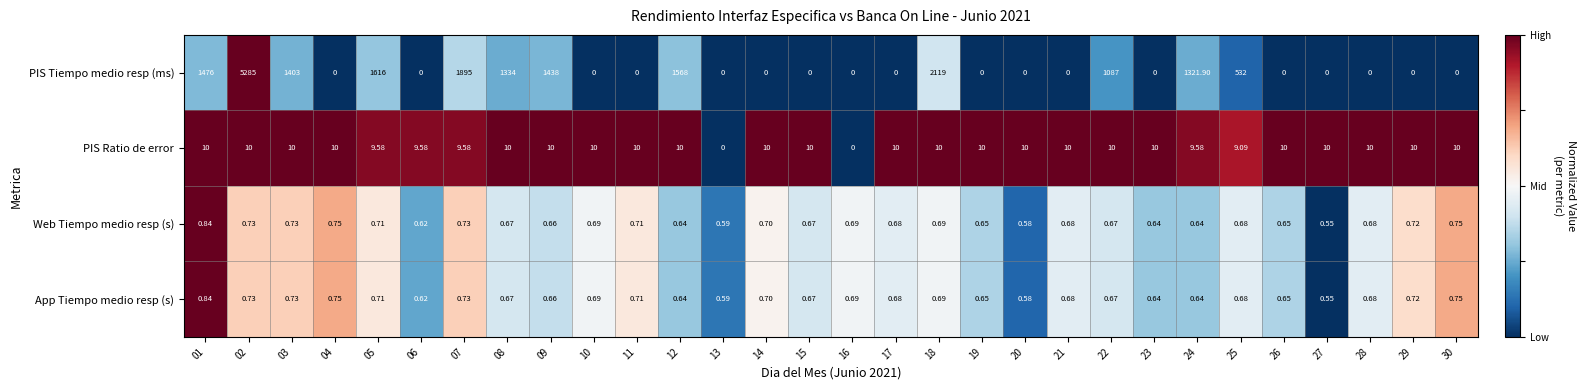

Between 06 and 21, which series saw the biggest shift?

PIS Ratio de error